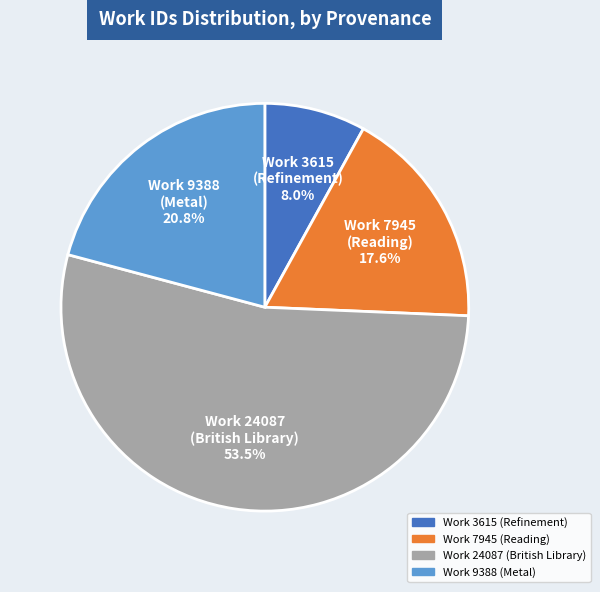

Between Work 3615 (Refinement) and Work 24087 (British Library), which is larger?

Work 24087 (British Library)